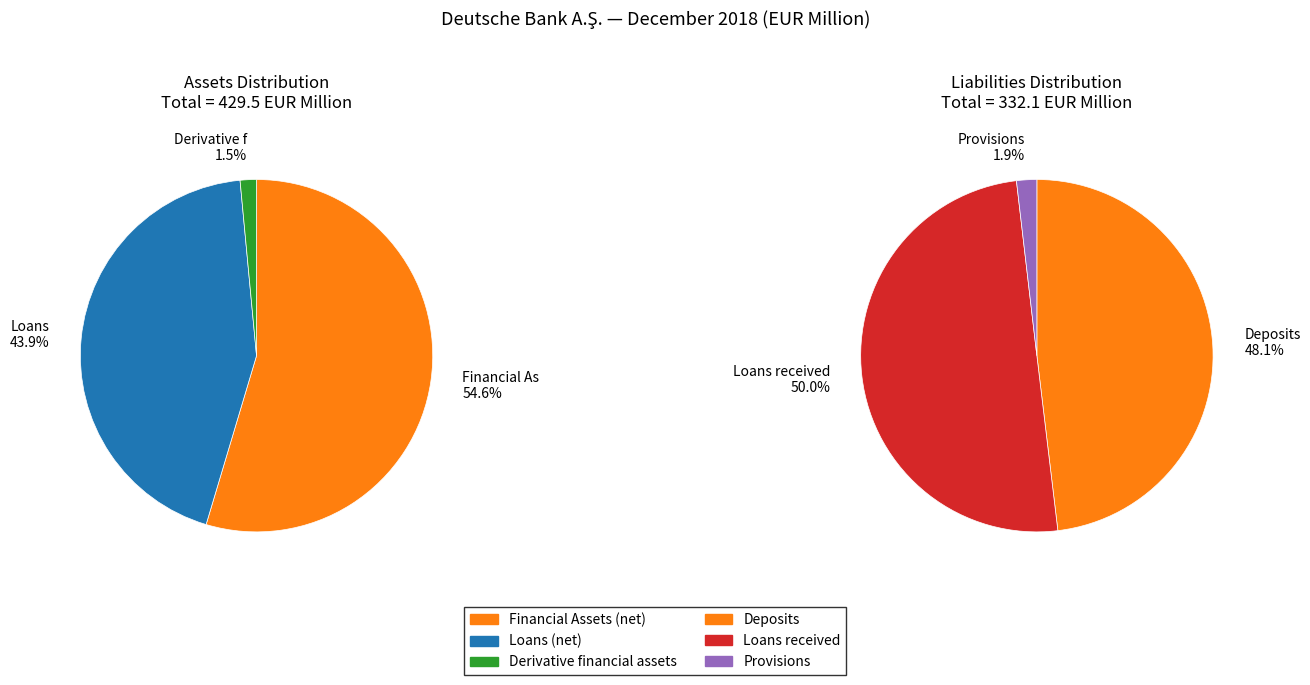

How many segments does this pie chart have?

6